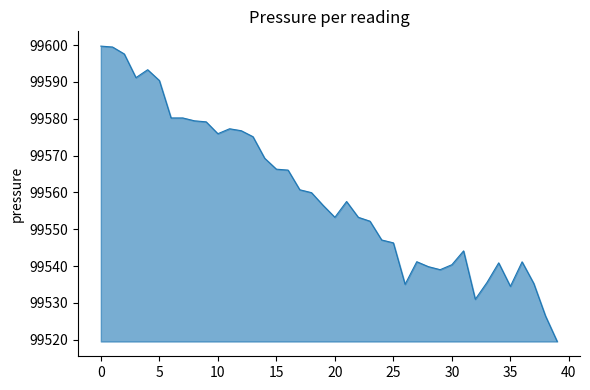

Count the number of categories in the chart.

40